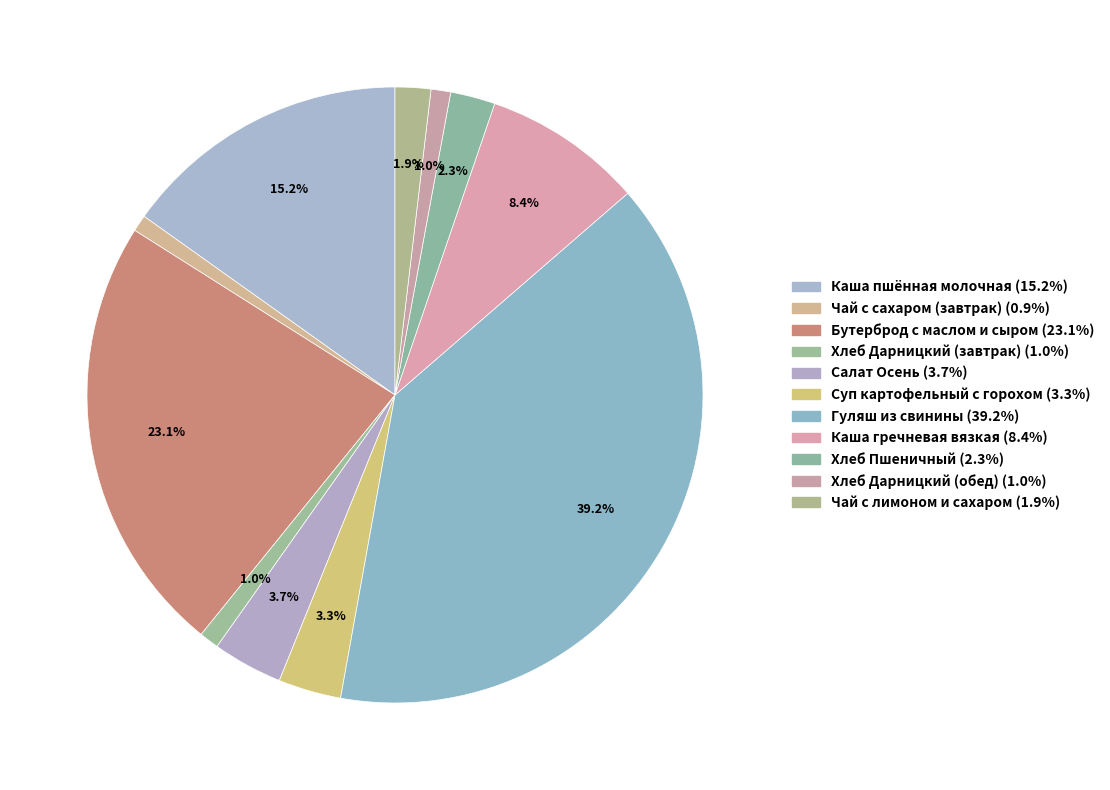

To the nearest percent, what portion does Суп картофельный с горохом represent?

3%